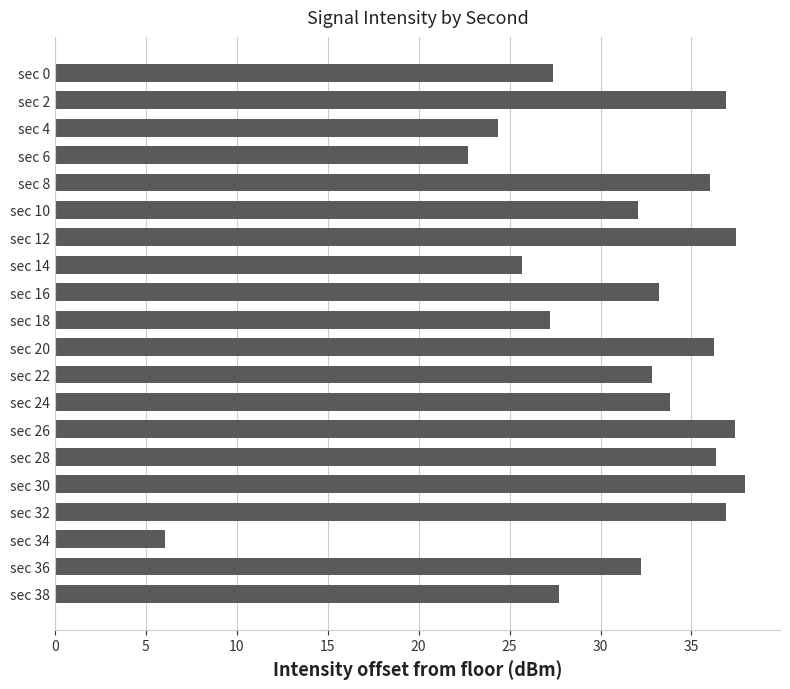

How many categories are shown in the chart?

20